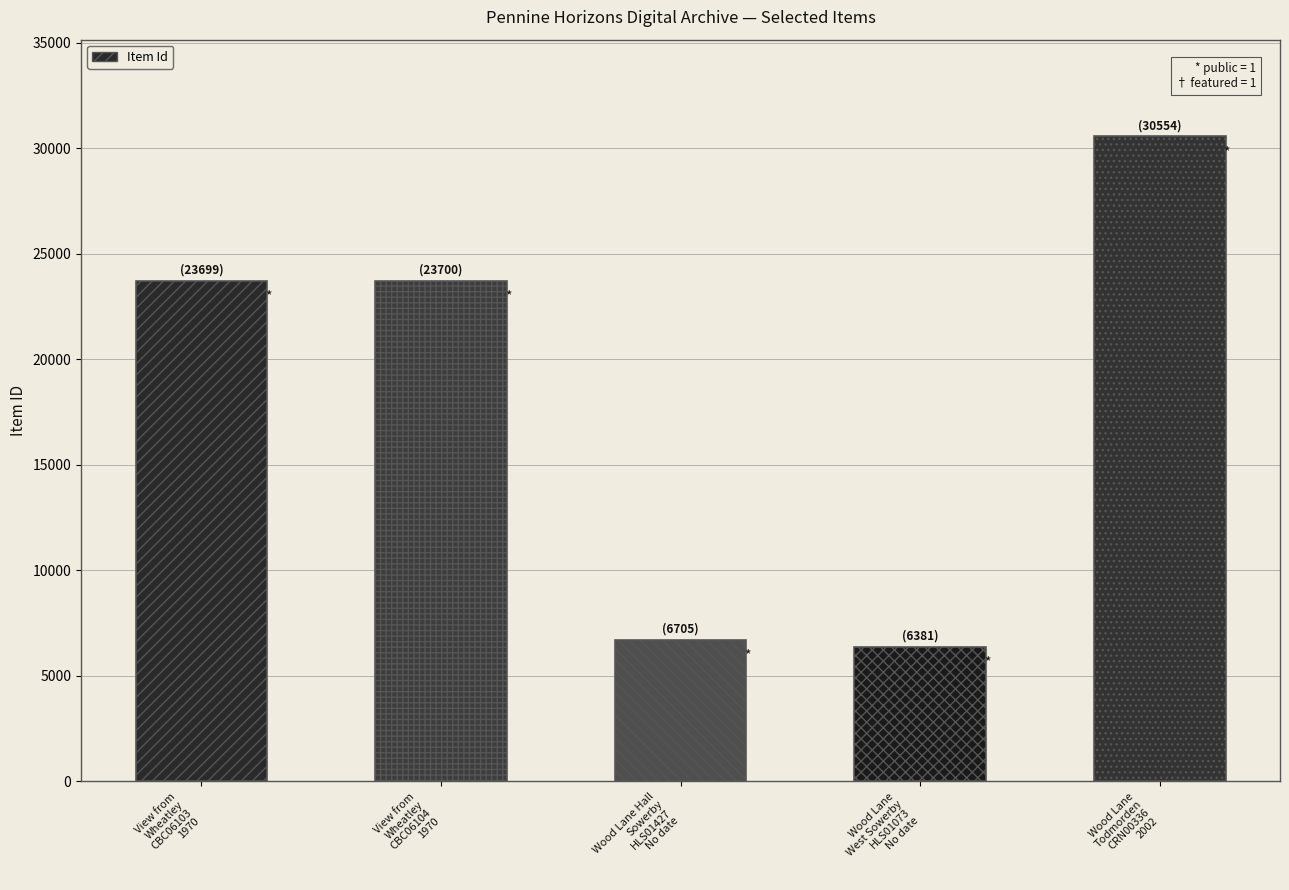

The chart shows a value of 4166 at Wood Lane
West Sowerby
HLS01073
No date. True or false?

False